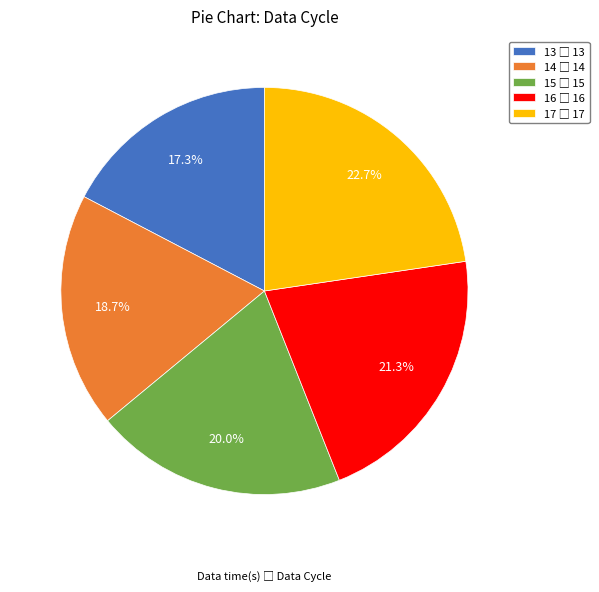

To the nearest percent, what percentage of the pie is 14?

19%